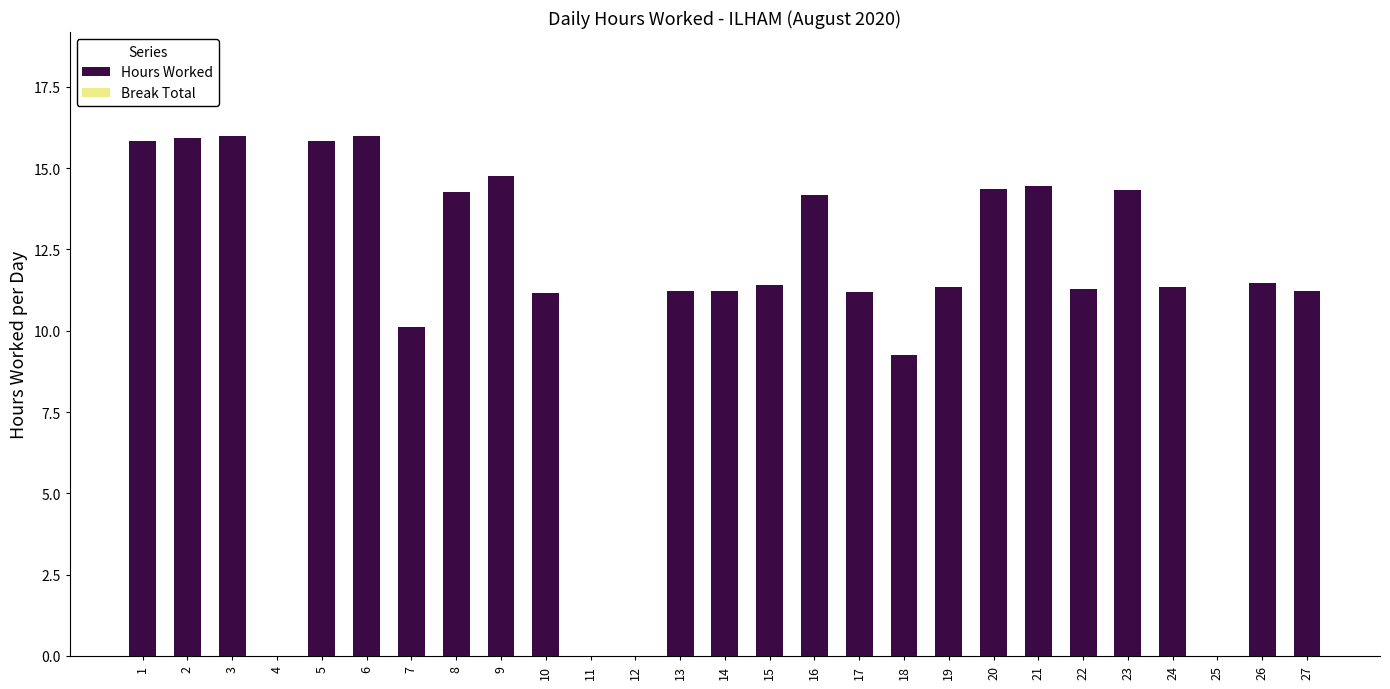

What is the change in value from 4 to 9?

+14.8